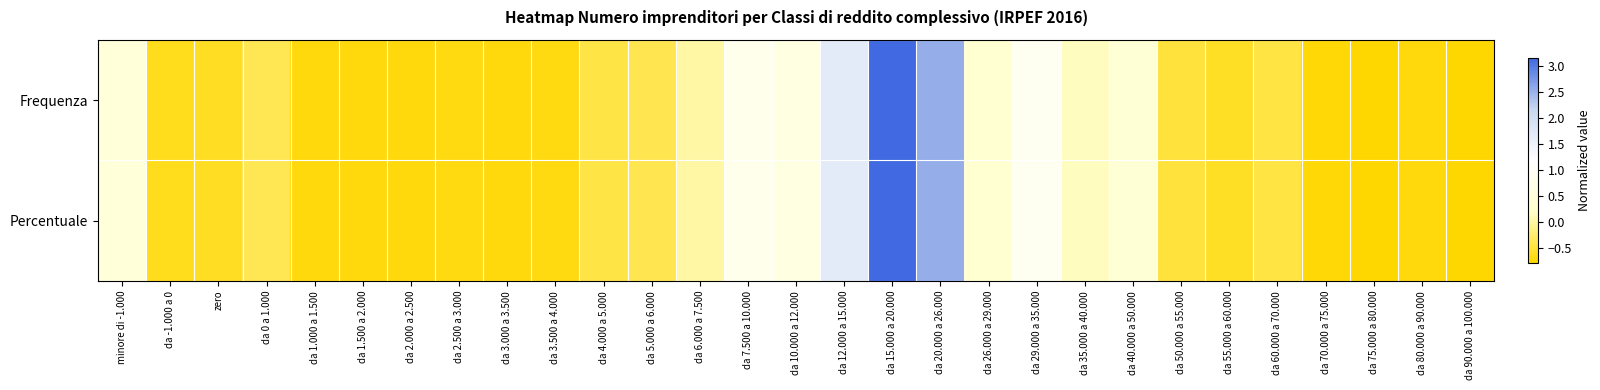

At which category is the sum across all series the highest?

da 15.000 a 20.000